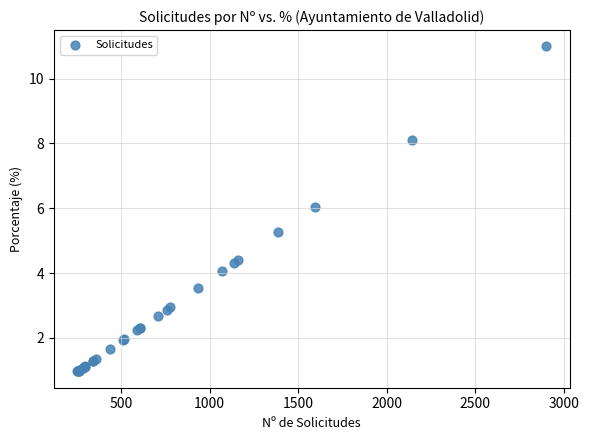

What Y value in the scatter plot is closest to 5?

5.3